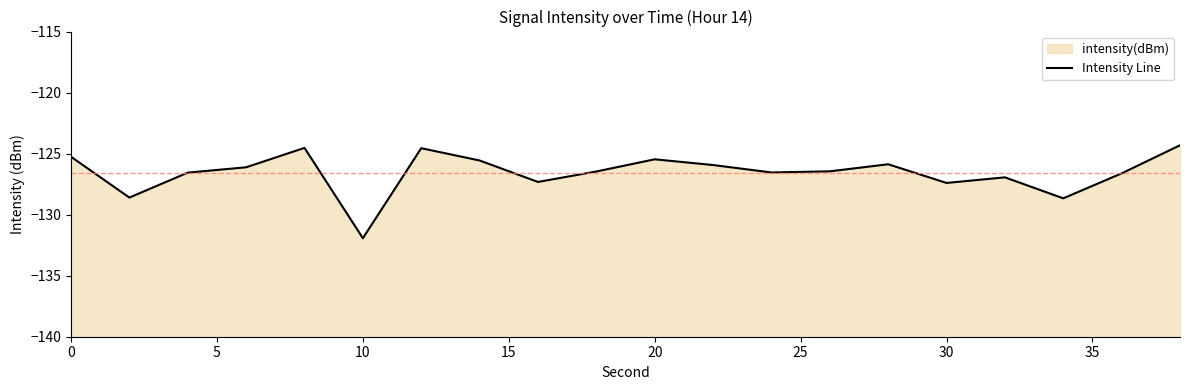

How many data points are less than -126?

12